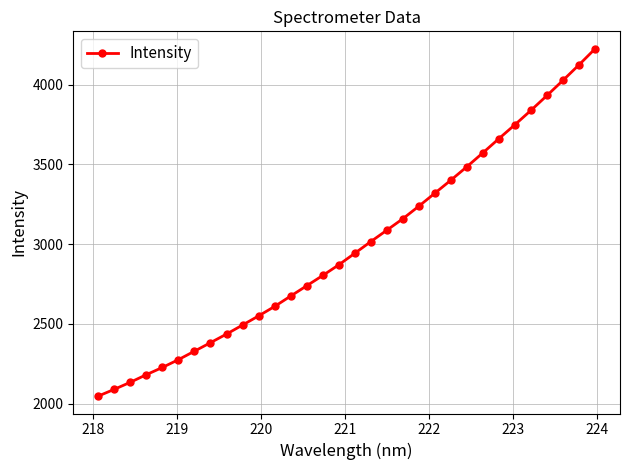

What is the difference between the second highest and second lowest values?

2035.4